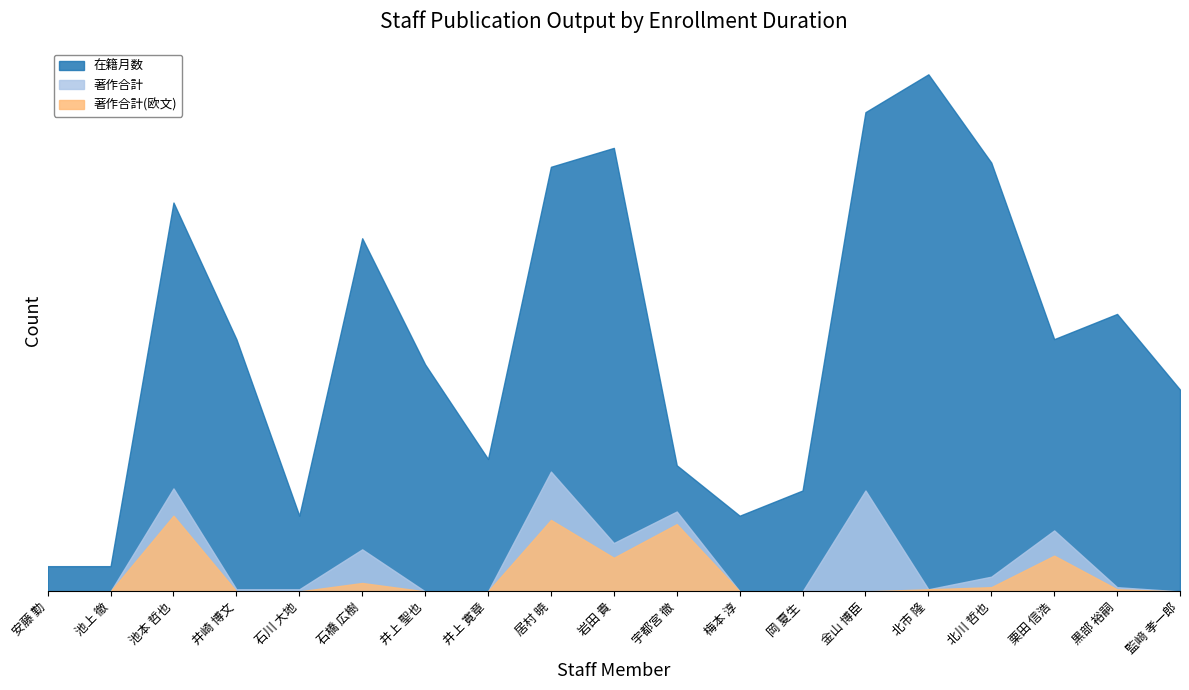

What is the label of the 2nd point from the left?

池上 徹